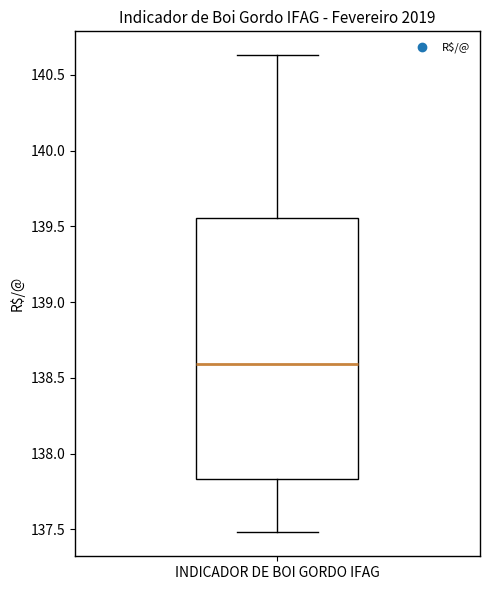

Where is the lower edge of the box for INDICADOR DE BOI GORDO IFAG on the y-axis? The values are not printed on the chart, so give them approximately, as read against the axis.

137.85